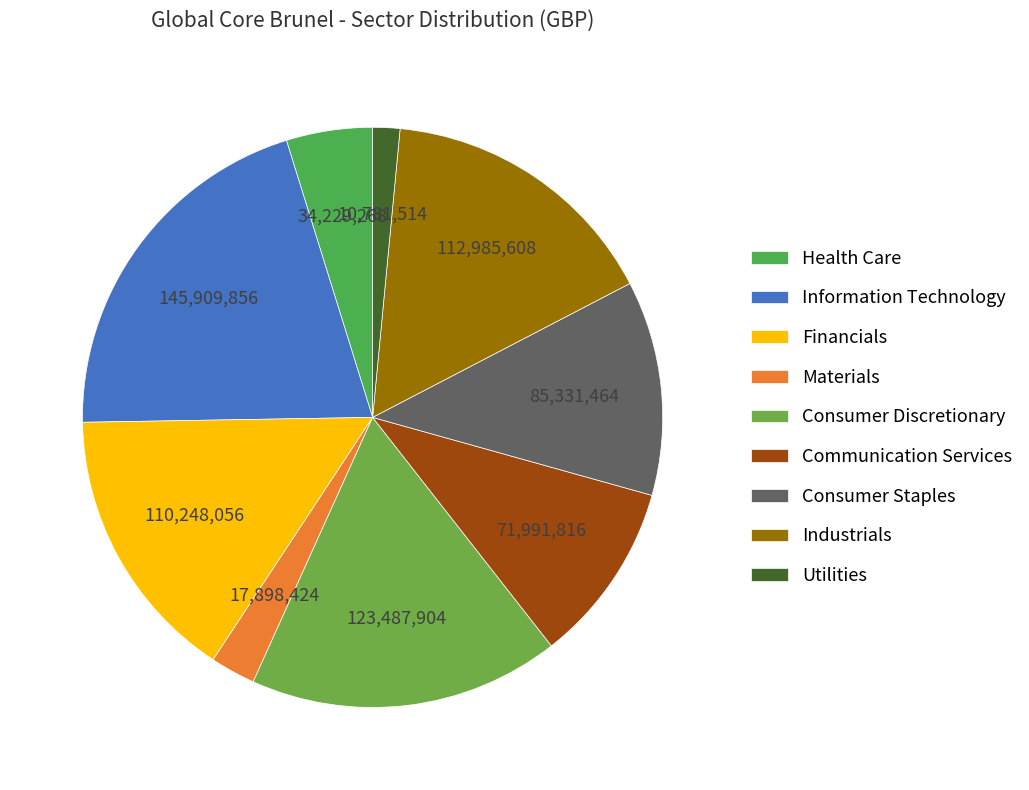

To the nearest percent, what percentage of the pie is Health Care?

5%